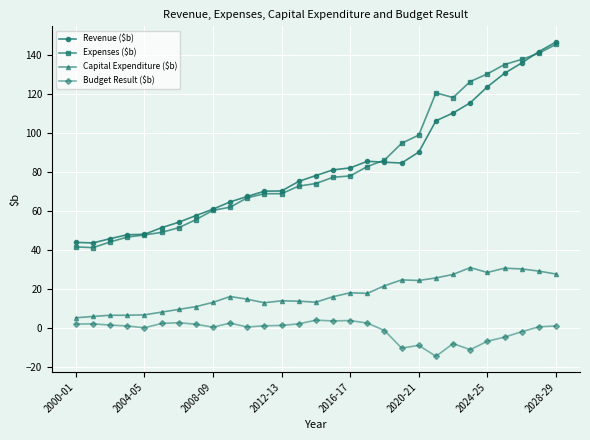

What is the value of the Expenses ($b) point at the 16th from the left?

77.3